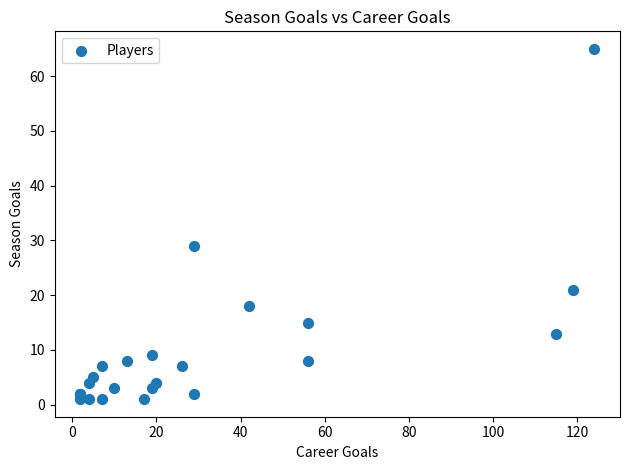

What Y value in the scatter plot is closest to 33?

29